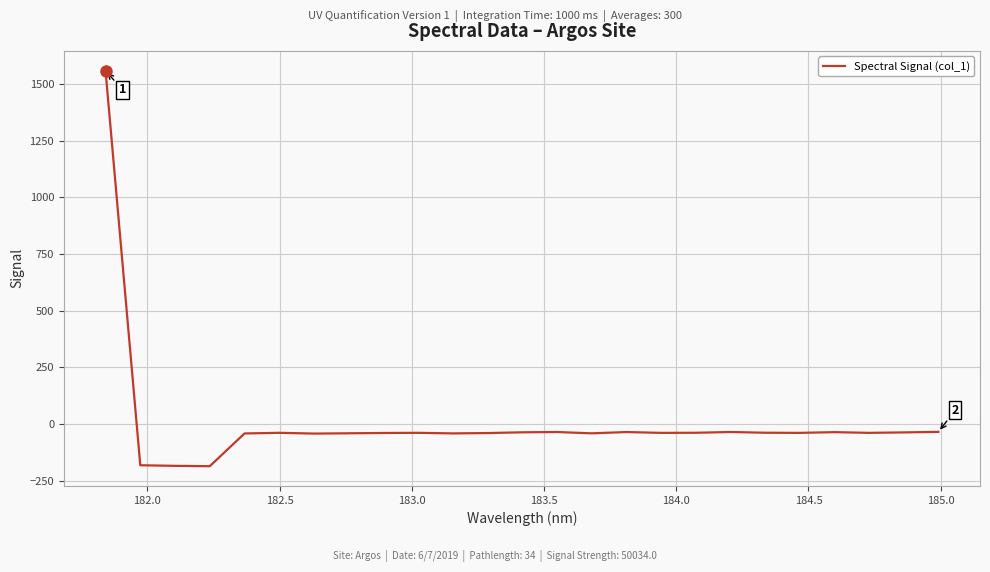

What is the difference between the maximum and minimum values?

1745.3